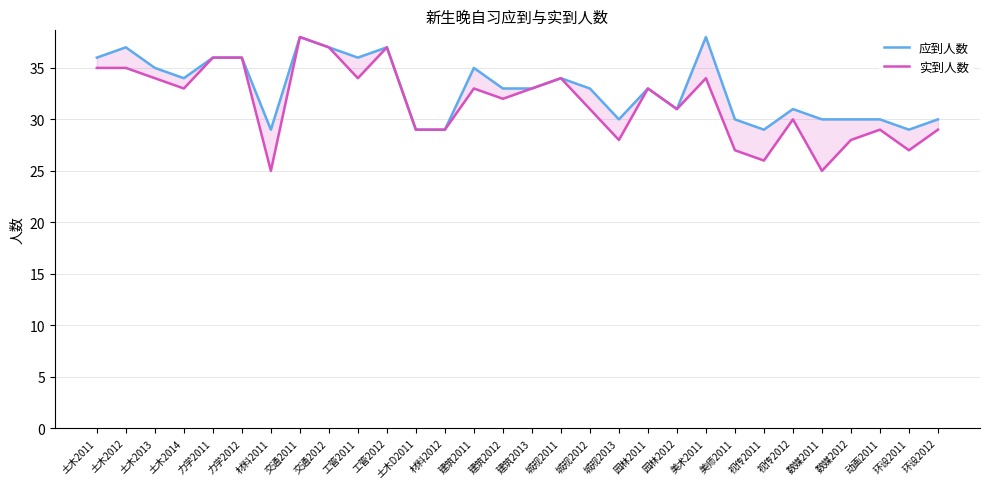

Reading left to right, what are all the values shown in this chart?

应到人数: 土木2011=36	土木2012=37	土木2013=35	土木2014=34	力学2011=36	力学2012=36	材料2011=29	交通2011=38	交通2012=37	工管2011=36	工管2012=37	土木D2011=29	材料2012=29	建筑2011=35	建筑2012=33	建筑2013=33	城规2011=34	城规2012=33	城规2013=30	园林2011=33	园林2012=31	美术2011=38	美师2011=30	视传2011=29	视传2012=31	数媒2011=30	数媒2012=30	动画2011=30	环设2011=29	环设2012=30
实到人数: 土木2011=35	土木2012=35	土木2013=34	土木2014=33	力学2011=36	力学2012=36	材料2011=25	交通2011=38	交通2012=37	工管2011=34	工管2012=37	土木D2011=29	材料2012=29	建筑2011=33	建筑2012=32	建筑2013=33	城规2011=34	城规2012=31	城规2013=28	园林2011=33	园林2012=31	美术2011=34	美师2011=27	视传2011=26	视传2012=30	数媒2011=25	数媒2012=28	动画2011=29	环设2011=27	环设2012=29